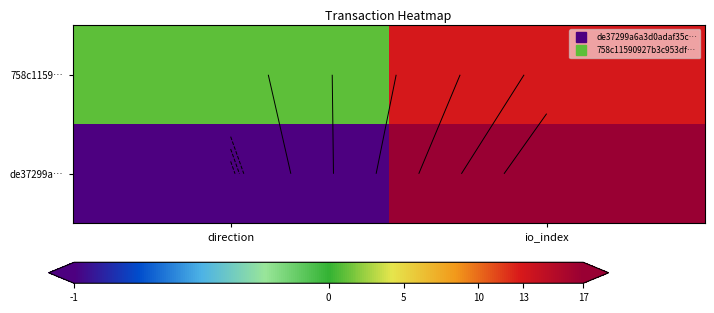

True or false: 758c1159… has a value of 21 at io_index.

False